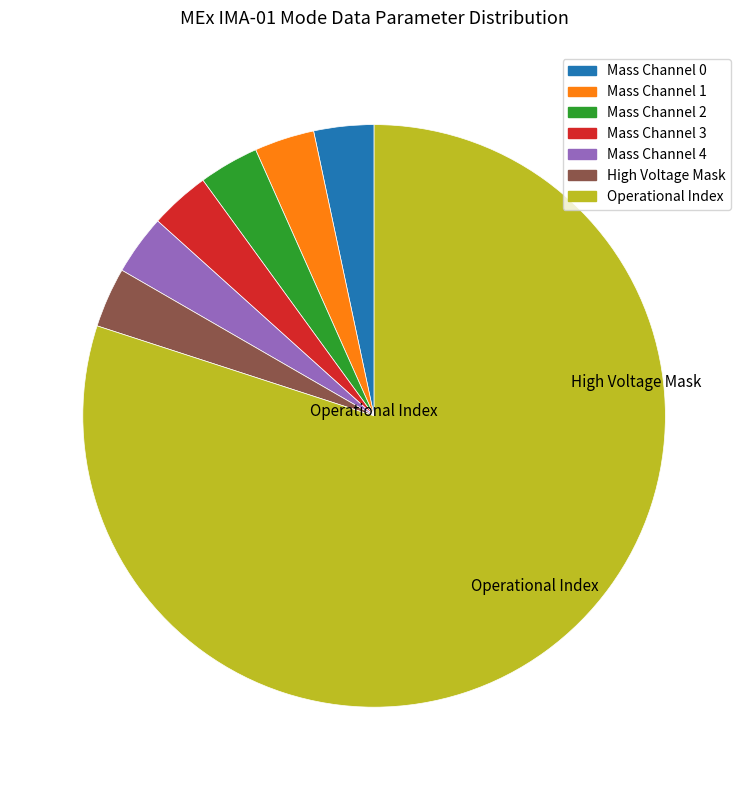

Is there any slice that represents more than half of the pie?

Yes